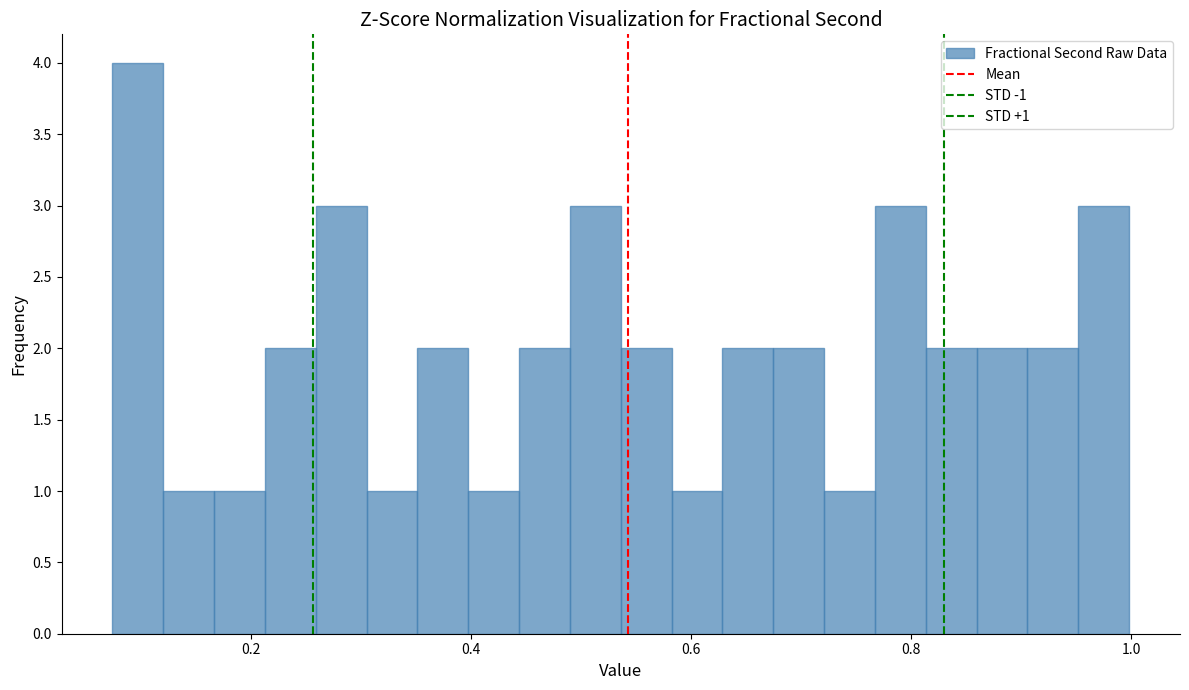

Around what value on the x-axis is the tallest bar? Give the approximate position of its centre, as read against the axis.

0.10